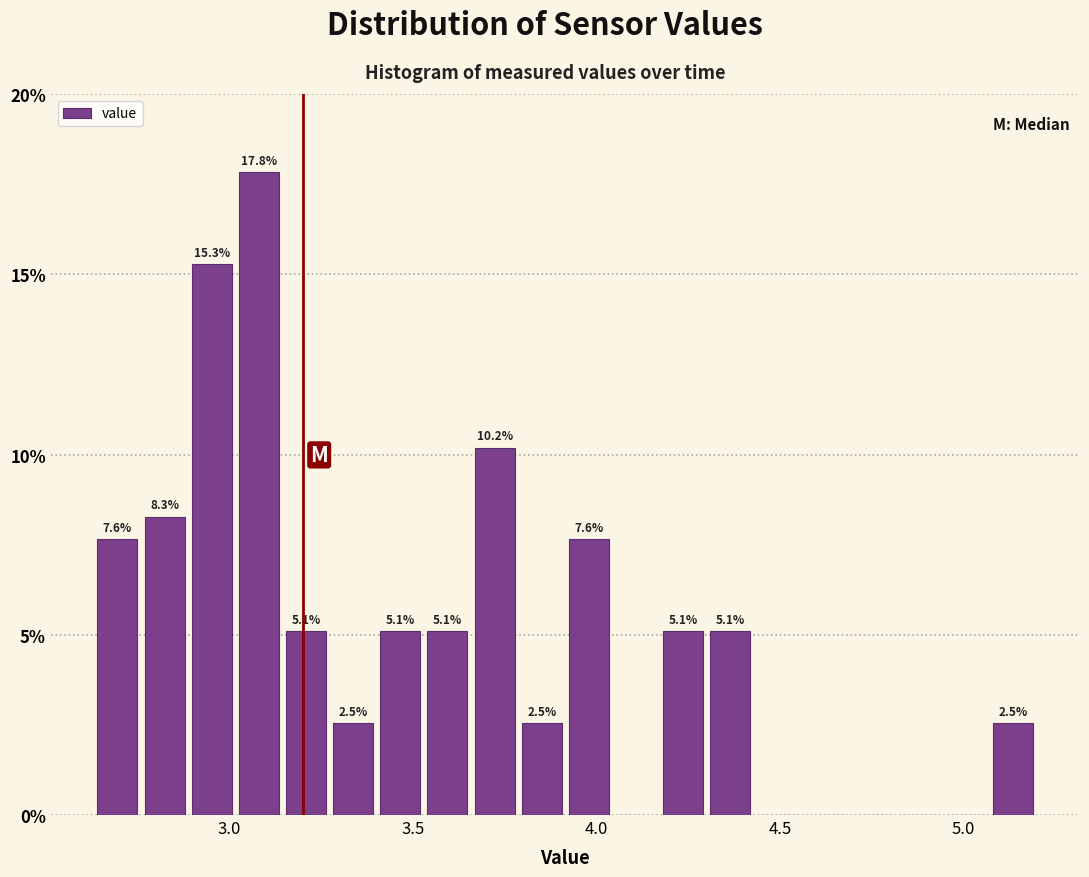

Around what value on the x-axis is the tallest bar? Give the approximate position of its centre, as read against the axis.

3.10